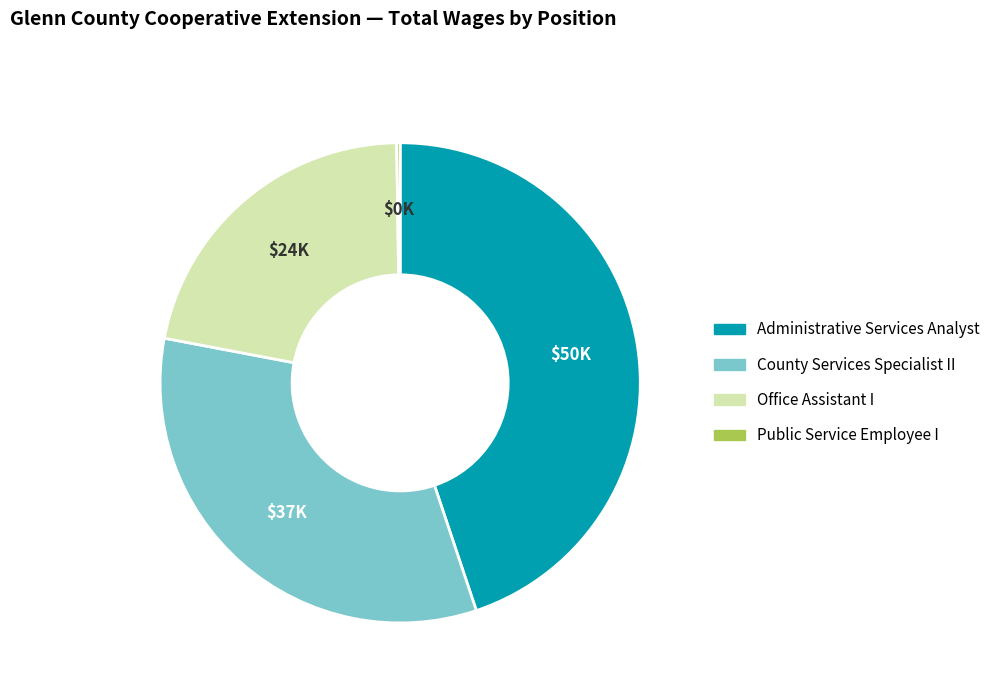

What is the largest slice in the pie chart?

Administrative Services Analyst